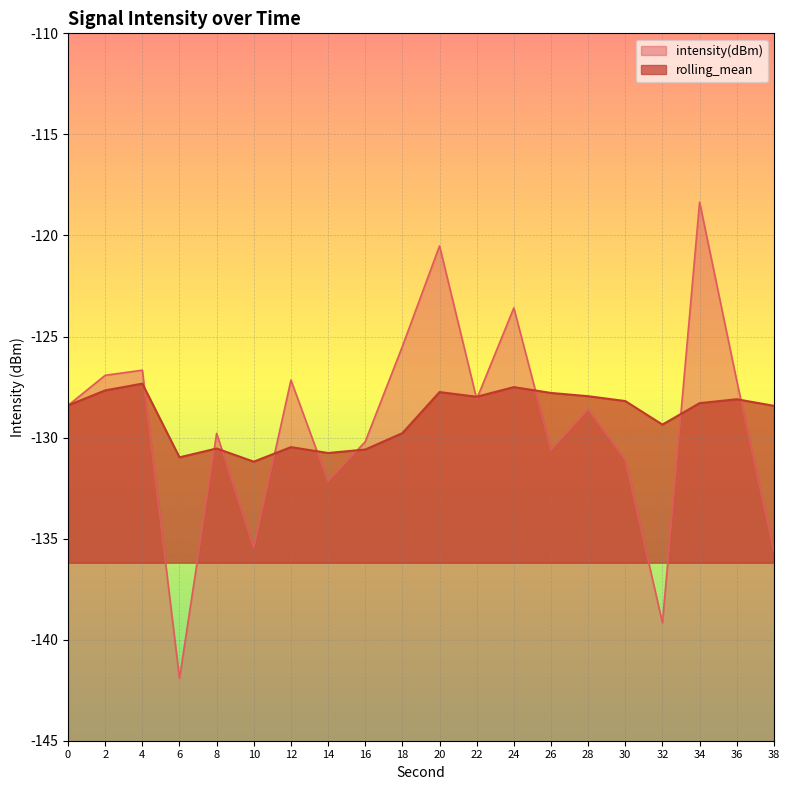

Where do rolling_mean and intensity(dBm) first cross each other?

4 and 6